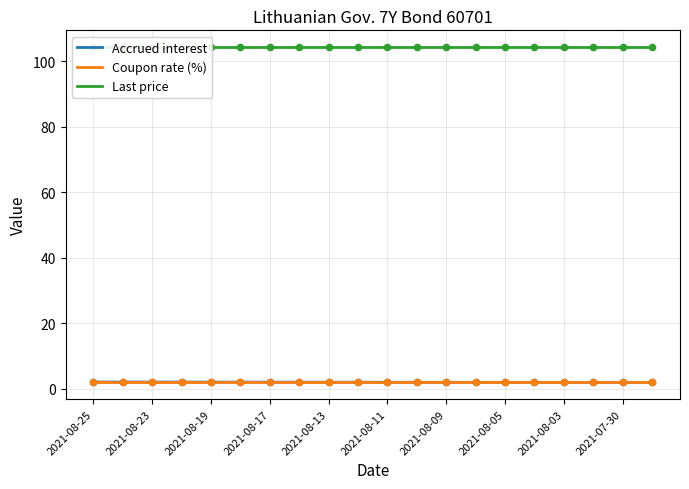

Which series reaches the maximum Y coordinate?

Last price